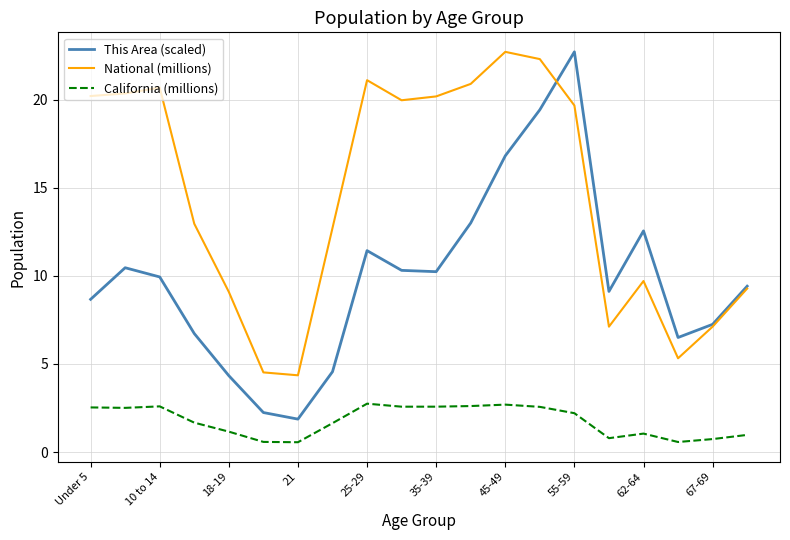

True or false: California (millions) and National (millions) cross at least once.

False